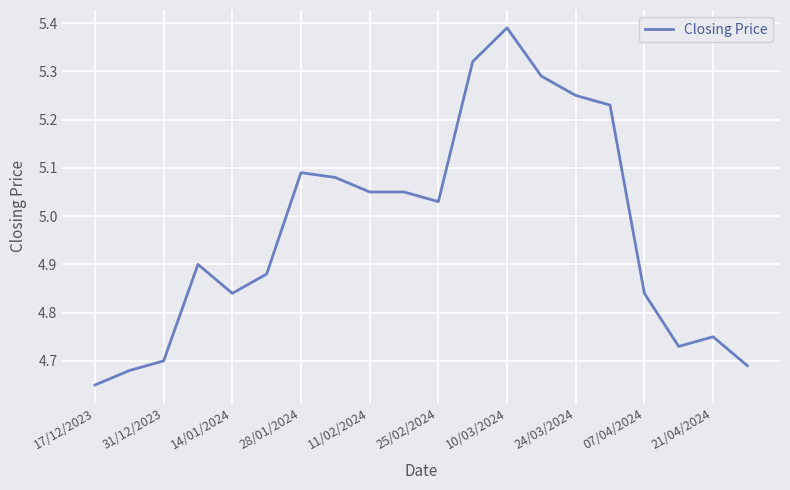

What is the difference between the maximum and minimum values?

0.7